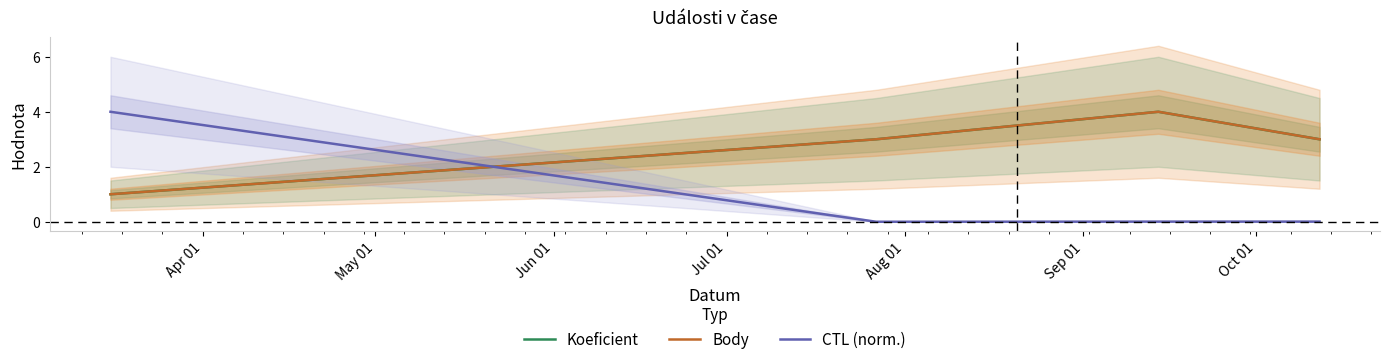

What is the greatest value displayed?

4.0